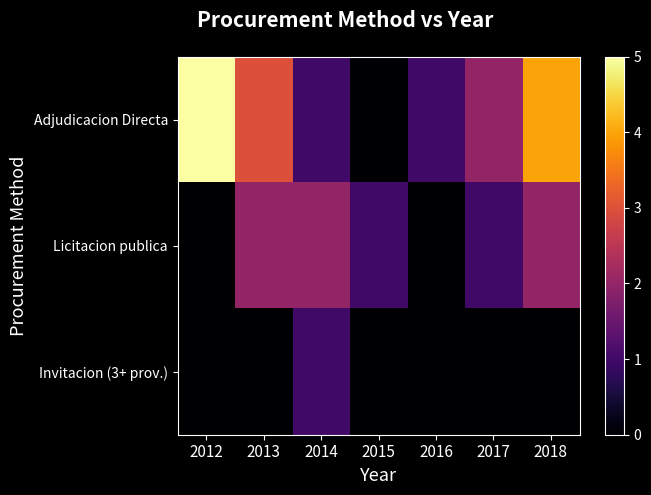

Reading left to right, extract all data points from this chart.

Adjudicacion Directa: 2012=5	2013=3	2014=1	2015=0	2016=1	2017=2	2018=4
Licitacion publica: 2012=0	2013=2	2014=2	2015=1	2016=0	2017=1	2018=2
Invitacion (3+ prov.): 2012=0	2013=0	2014=1	2015=0	2016=0	2017=0	2018=0